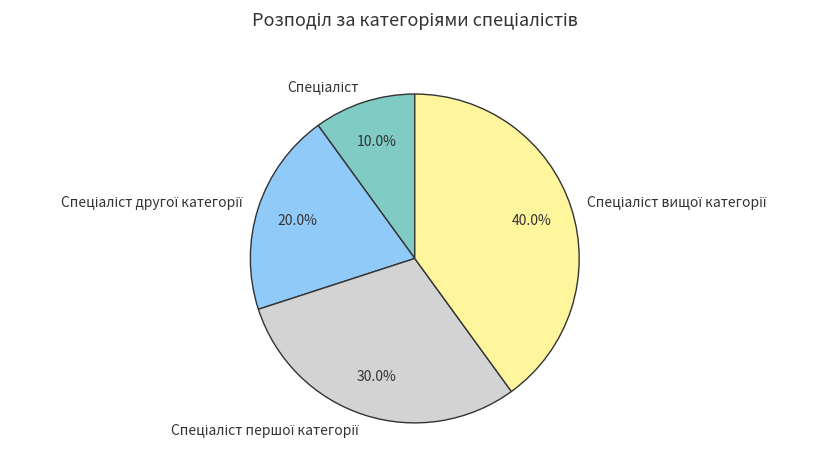

Is there a majority slice in this chart?

No